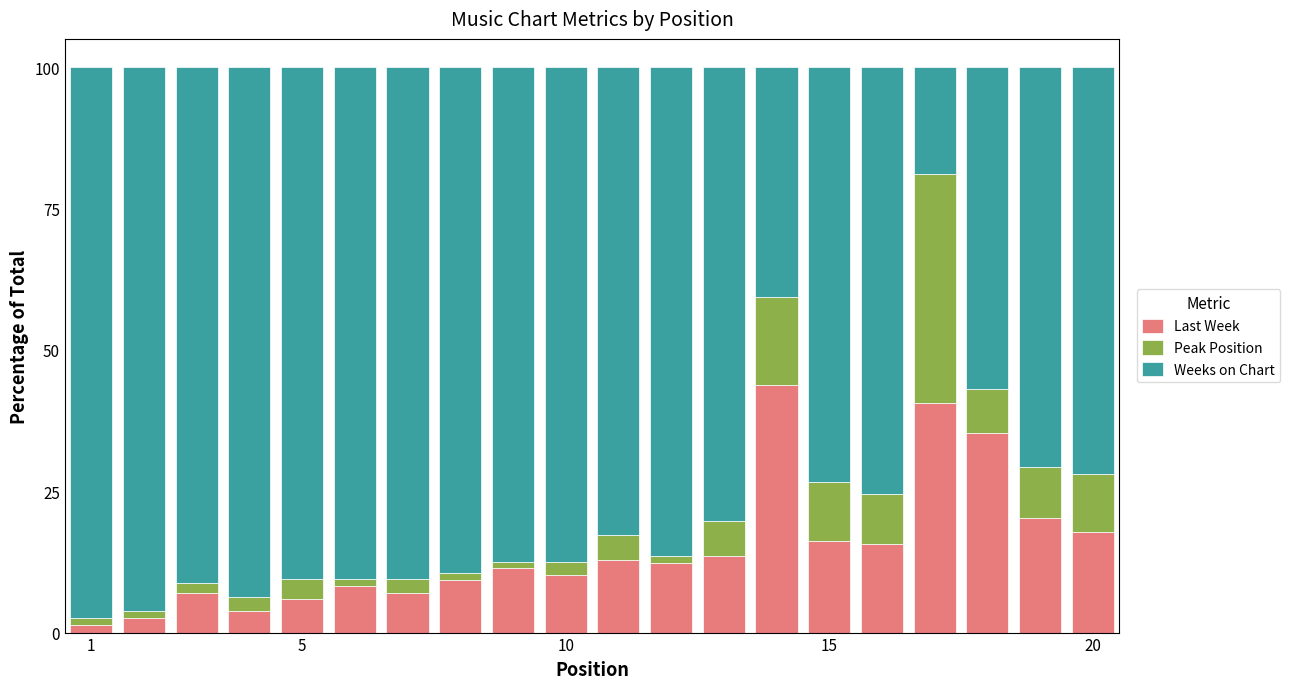

What is the difference between the second highest and minimum values in the Last Week series?

39.3